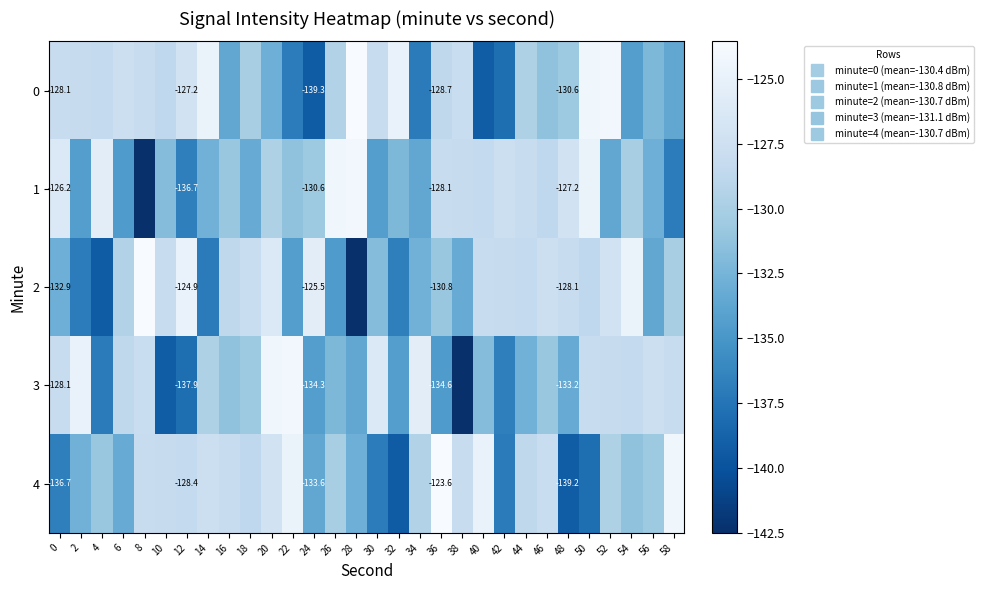

The 0 series shows -205.0 at 52. True or false?

False